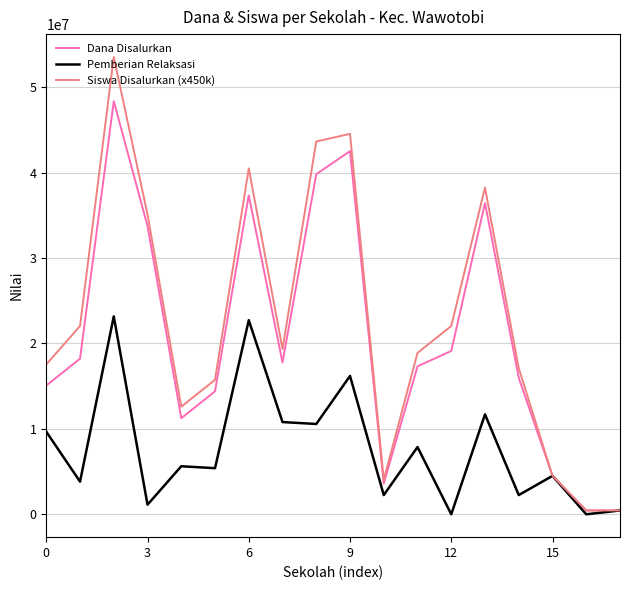

List the series in order of their peak value, highest first.

Siswa Disalurkan (x450k), Dana Disalurkan, Pemberian Relaksasi